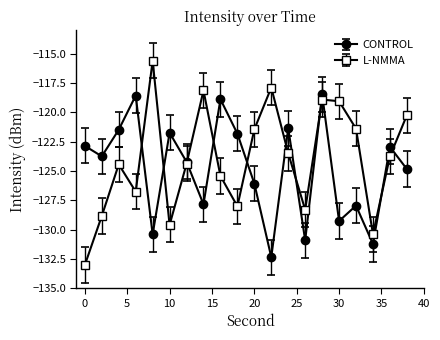

In L-NMMA, how many points are lower than both neighbors (excluding endpoints)?

5